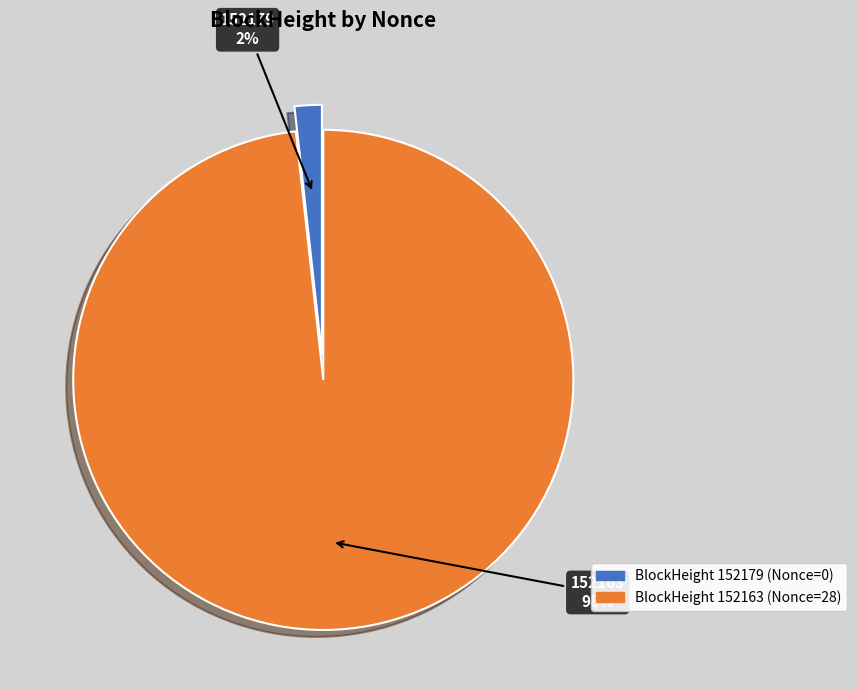

To the nearest percent, what is the average slice percentage?

50%